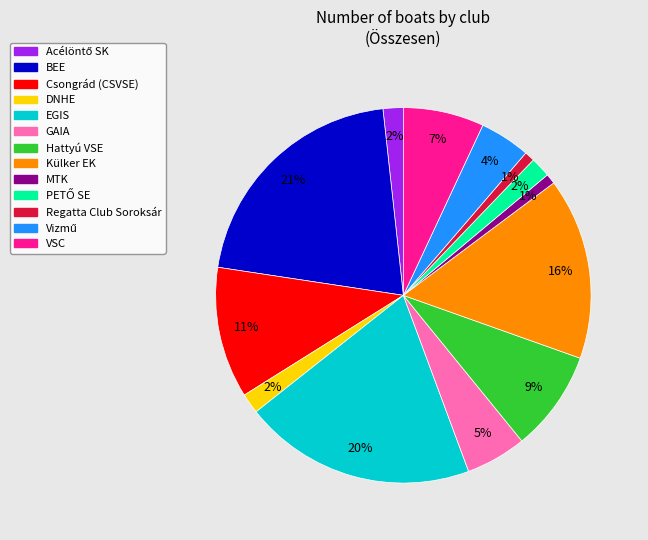

Between MTK and DNHE, which is larger?

DNHE